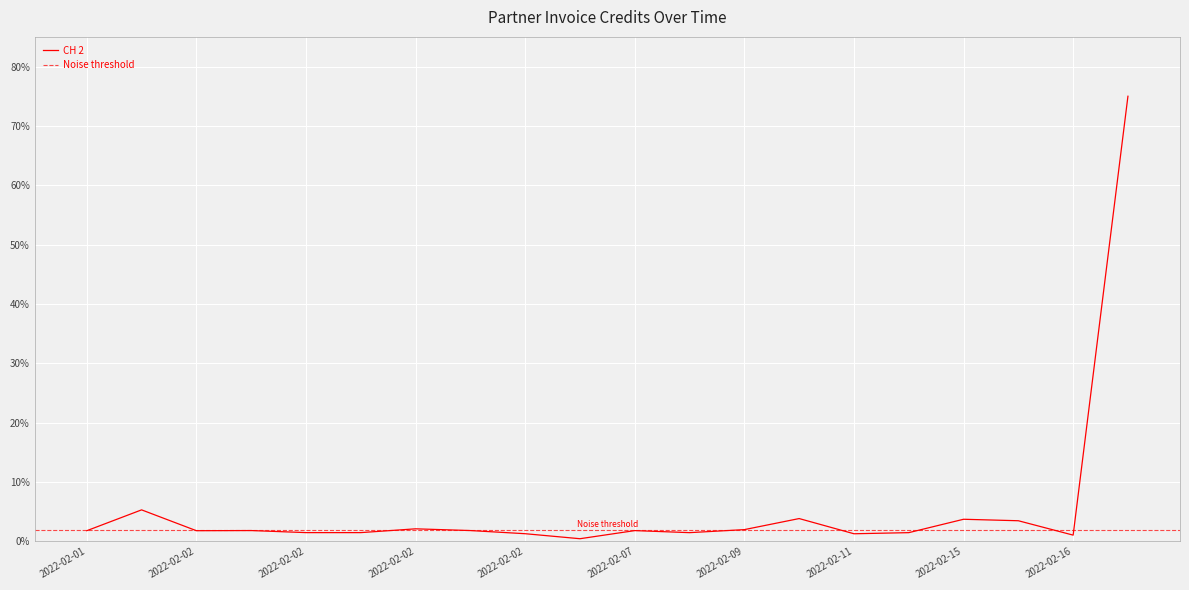

Count the number of values greater than 1.

19